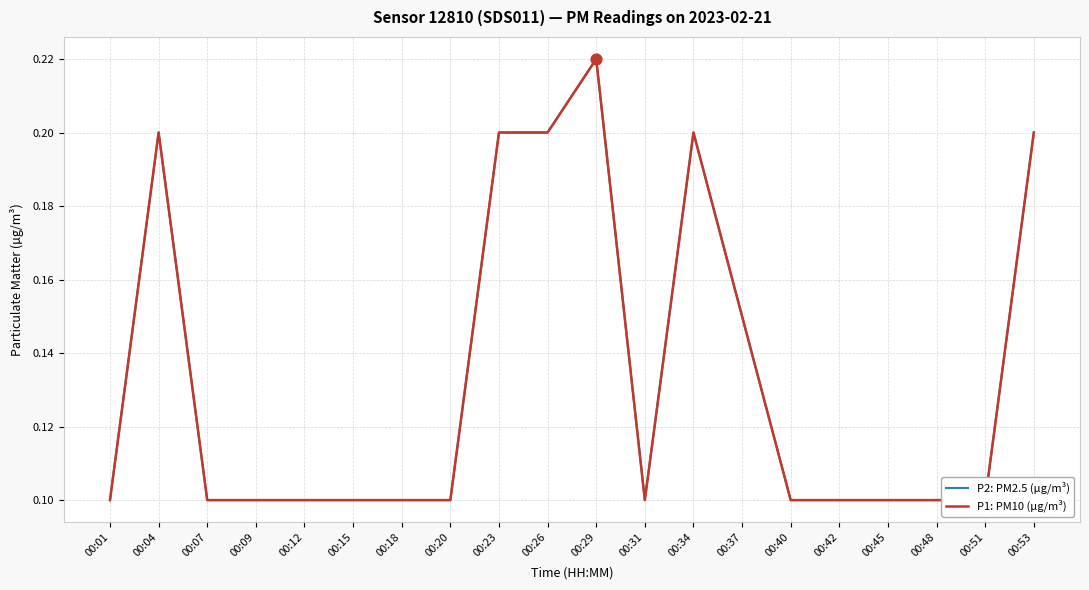

Which series contains the lowest Y value?

P2: PM2.5 (µg/m³)